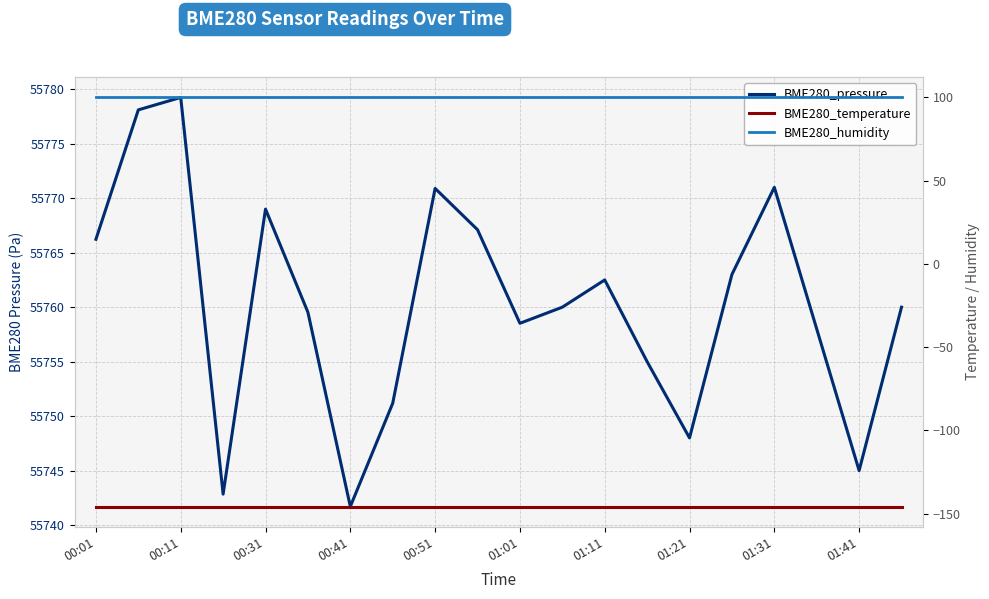

The BME280_pressure series shows 91781.2 at 01:41. True or false?

False